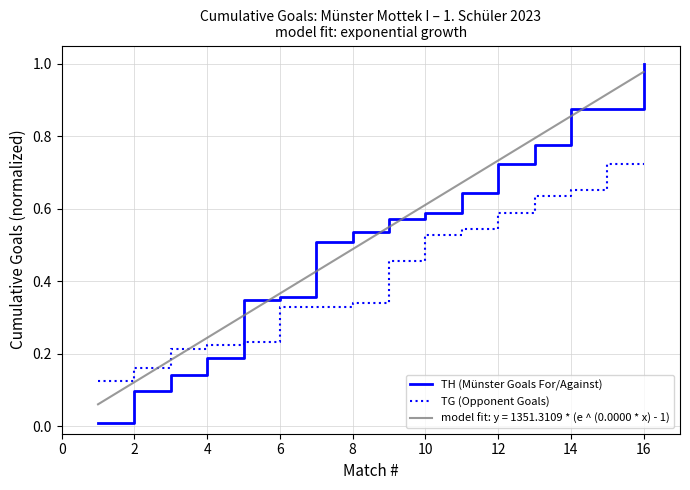

Reading left to right, transcribe all the data shown in this chart.

TH (Münster Goals For/Against): 0.0	0.1	0.1	0.2	0.3	0.4	0.5	0.5	0.6	0.6	0.6	0.7	0.8	0.9	0.9	1.0
TG (Opponent Goals): 0.1	0.2	0.2	0.2	0.2	0.3	0.3	0.3	0.5	0.5	0.5	0.6	0.6	0.7	0.7	0.7